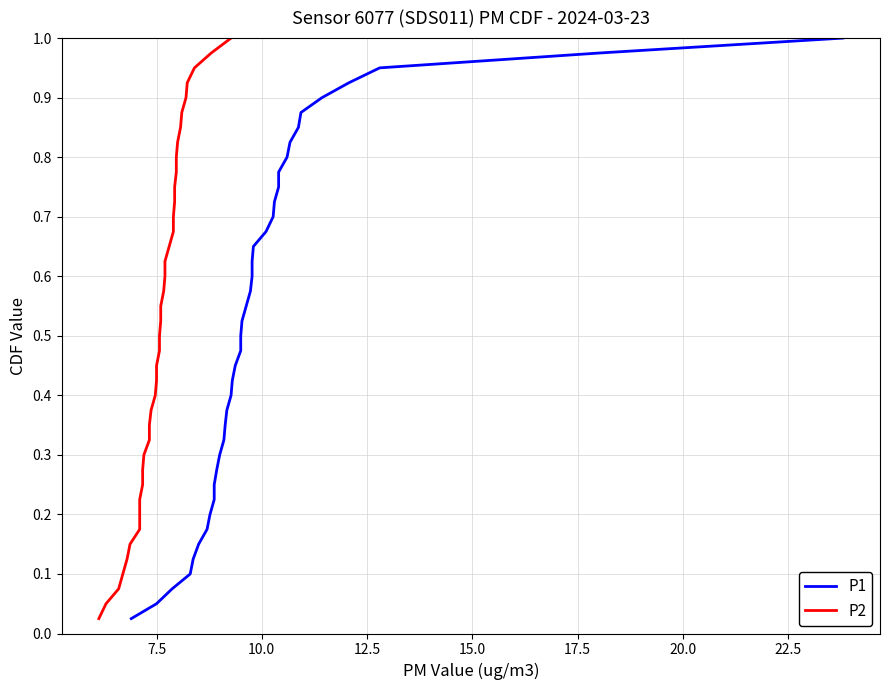

At how many categories does at least one series exceed 0?

40